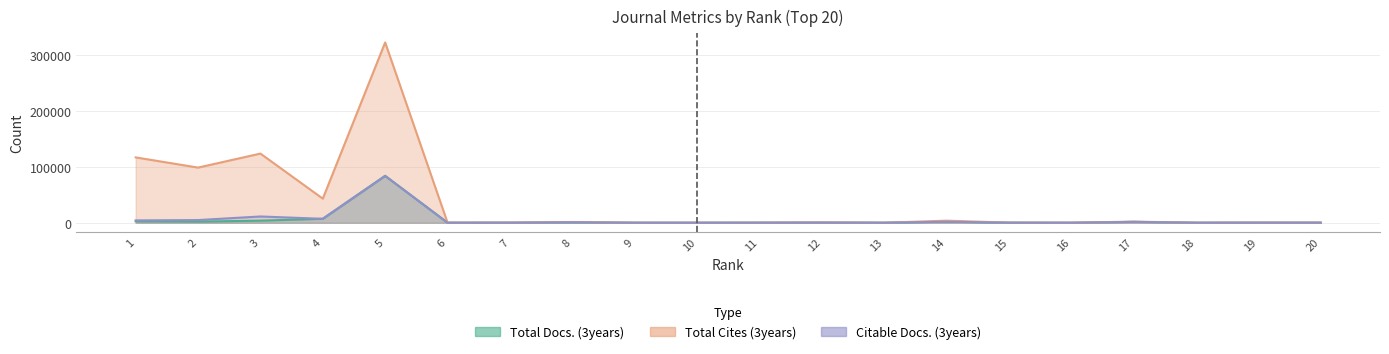

Where do Total Cites (3years) and Total Docs. (3years) first cross each other?

15 and 16